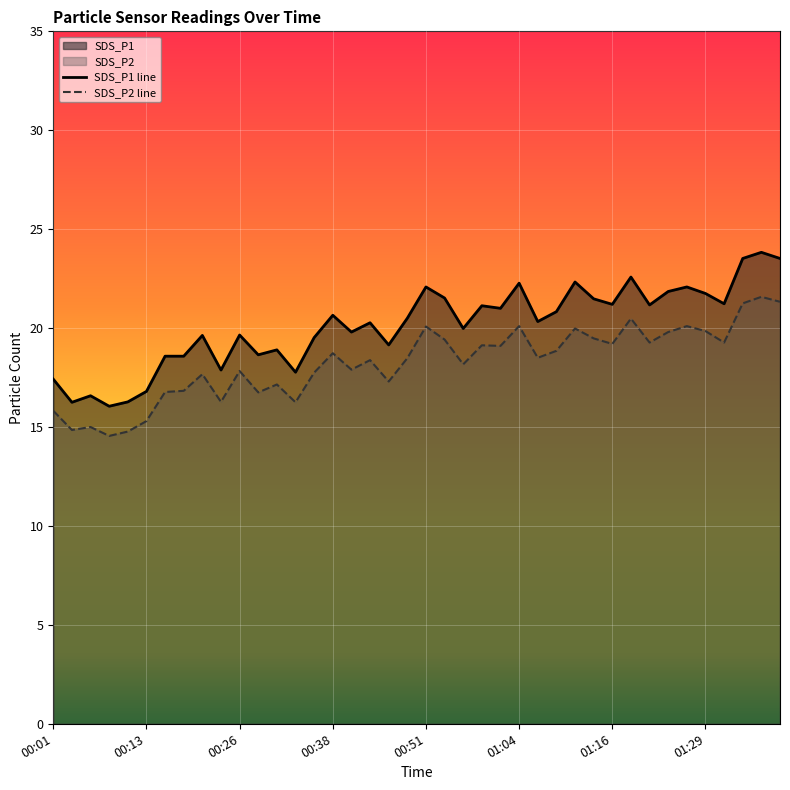

How many lines are shown in the chart?

2